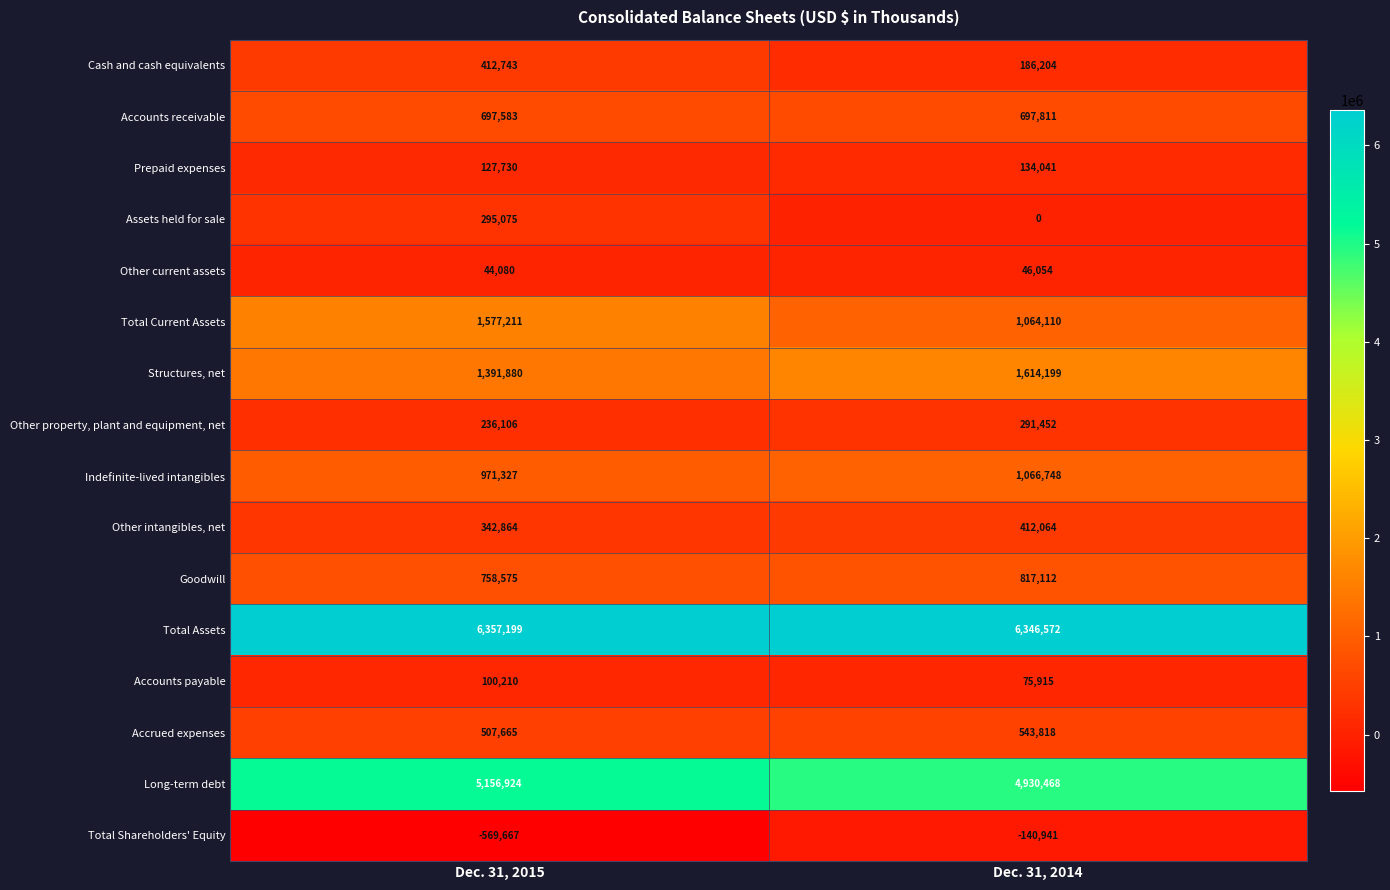

Is it true that Accounts payable equals 137614 at Dec. 31, 2015?

False